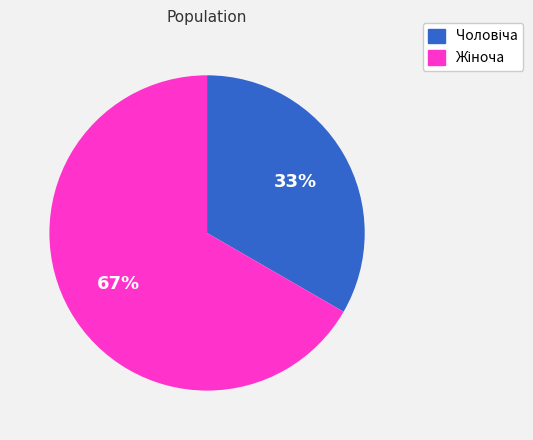

To the nearest percent, what is the average slice percentage?

50%